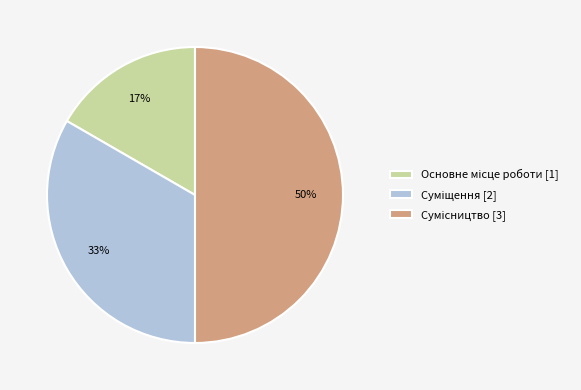

To the nearest percent, what portion does Суміщення represent?

33%